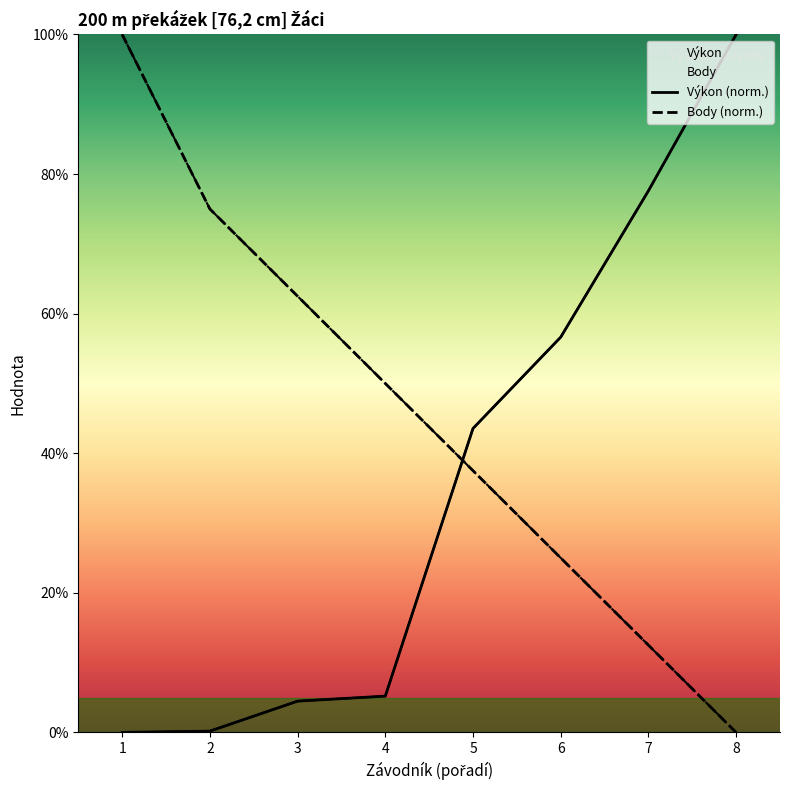

True or false: Pořadí (sourhn.) has more than 0 interior local peaks.

False